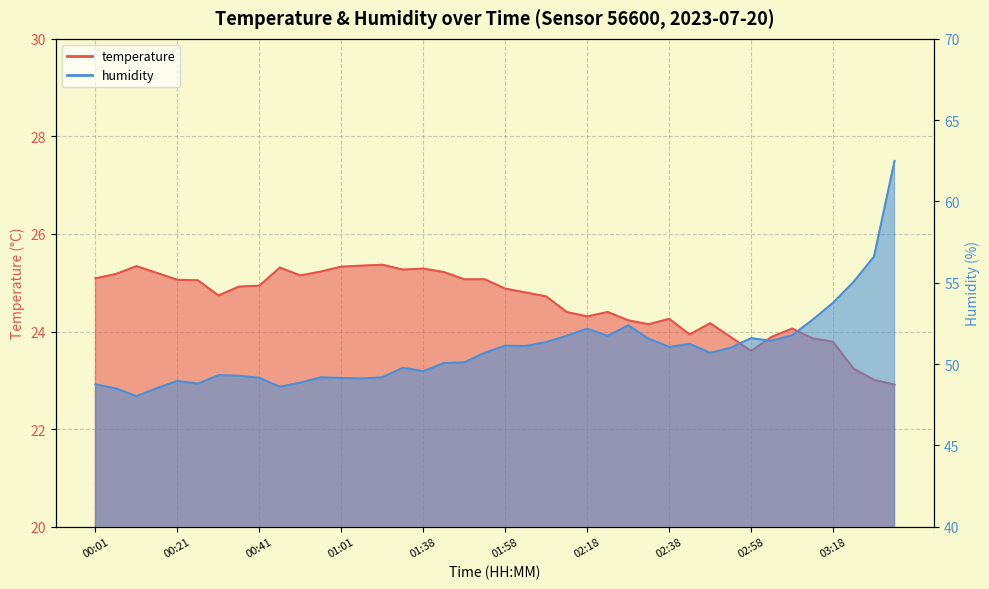

Reading left to right, list all the values displayed in this chart.

temperature: 25.1	25.2	25.3	25.2	25.1	25.1	24.7	24.9	24.9	25.3	25.1	25.2	25.3	25.4	25.4	25.3	25.3	25.2	25.1	25.1	24.9	24.8	24.7	24.4	24.3	24.4	24.2	24.1	24.3	23.9	24.2	23.9	23.6	23.9	24.1	23.9	23.8	23.2	23.0	22.9
humidity: 48.7	48.5	48.0	48.5	49.0	48.8	49.3	49.3	49.1	48.6	48.9	49.2	49.1	49.1	49.2	49.8	49.6	50.1	50.1	50.7	51.1	51.1	51.4	51.7	52.2	51.7	52.4	51.6	51.0	51.2	50.7	51.0	51.6	51.4	51.8	52.7	53.8	55.0	56.6	62.5